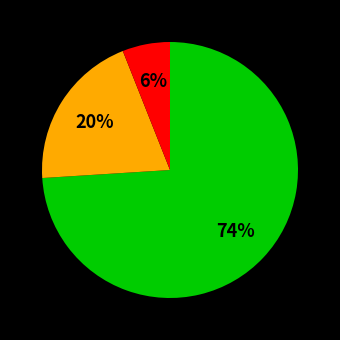

Is there any slice that represents more than half of the pie?

Yes